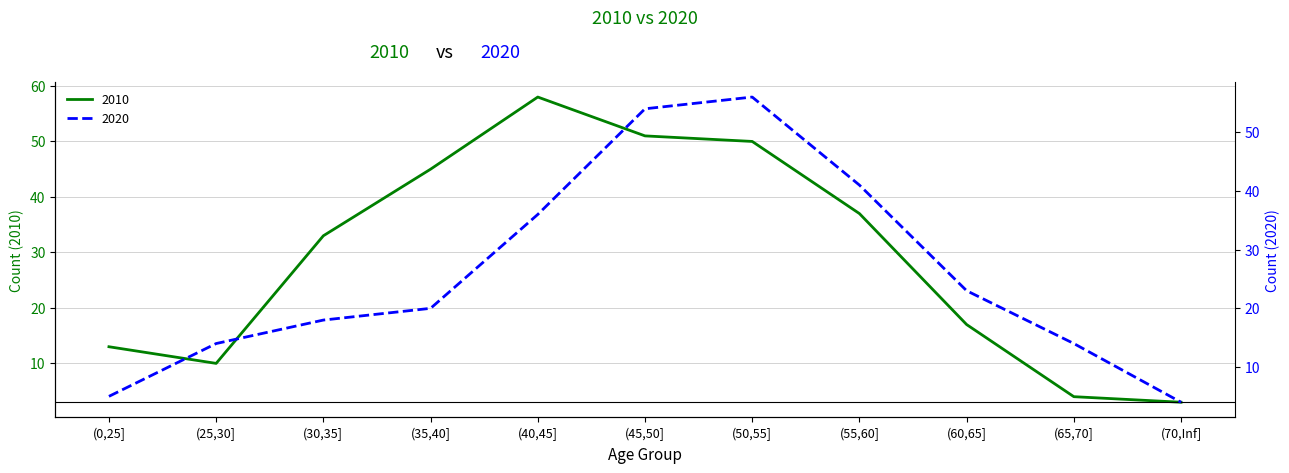

Where is 2020 nearest to the value 30?

(40,45]